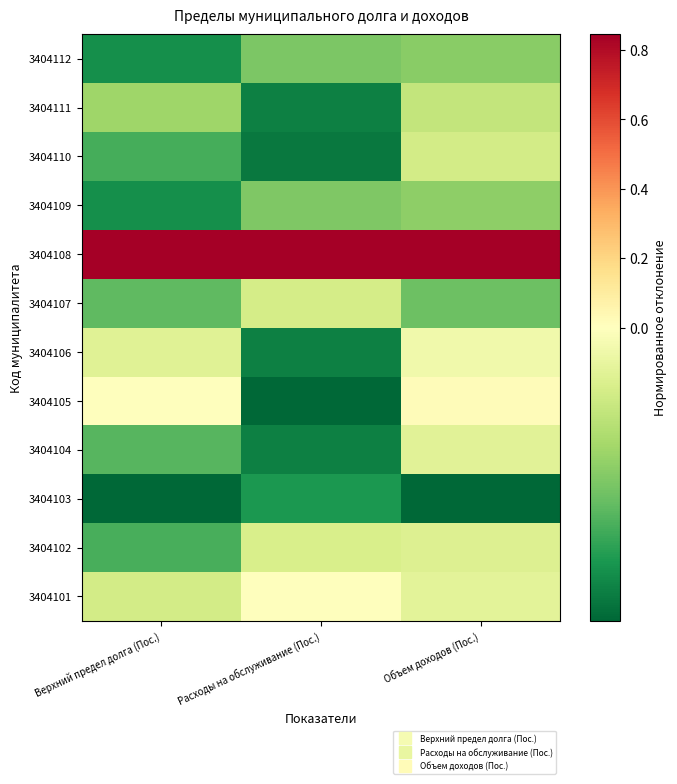

Reading right to left, extract all data points from this chart.

3404101: Объем доходов (Пос.)=-0.0	Расходы на обслуживание (Пос.)=0.0	Верхний предел долга (Пос.)=-0.0
3404102: Объем доходов (Пос.)=-0.0	Расходы на обслуживание (Пос.)=-0.0	Верхний предел долга (Пос.)=-0.1
3404103: Объем доходов (Пос.)=-0.2	Расходы на обслуживание (Пос.)=-0.1	Верхний предел долга (Пос.)=-0.2
3404104: Объем доходов (Пос.)=-0.0	Расходы на обслуживание (Пос.)=-0.1	Верхний предел долга (Пос.)=-0.1
3404105: Объем доходов (Пос.)=0.0	Расходы на обслуживание (Пос.)=-0.2	Верхний предел долга (Пос.)=0.0
3404106: Объем доходов (Пос.)=-0.0	Расходы на обслуживание (Пос.)=-0.1	Верхний предел долга (Пос.)=-0.0
3404107: Объем доходов (Пос.)=-0.1	Расходы на обслуживание (Пос.)=-0.0	Верхний предел долга (Пос.)=-0.1
3404108: Объем доходов (Пос.)=0.8	Расходы на обслуживание (Пос.)=0.8	Верхний предел долга (Пос.)=0.8
3404109: Объем доходов (Пос.)=-0.1	Расходы на обслуживание (Пос.)=-0.1	Верхний предел долга (Пос.)=-0.1
3404110: Объем доходов (Пос.)=-0.0	Расходы на обслуживание (Пос.)=-0.1	Верхний предел долга (Пос.)=-0.1
3404111: Объем доходов (Пос.)=-0.0	Расходы на обслуживание (Пос.)=-0.1	Верхний предел долга (Пос.)=-0.1
3404112: Объем доходов (Пос.)=-0.1	Расходы на обслуживание (Пос.)=-0.1	Верхний предел долга (Пос.)=-0.1